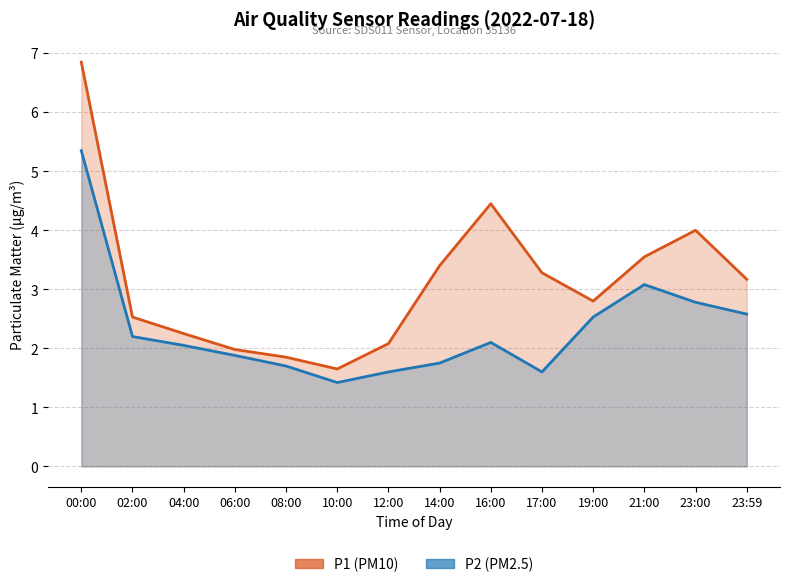

How many lines are shown in the chart?

2